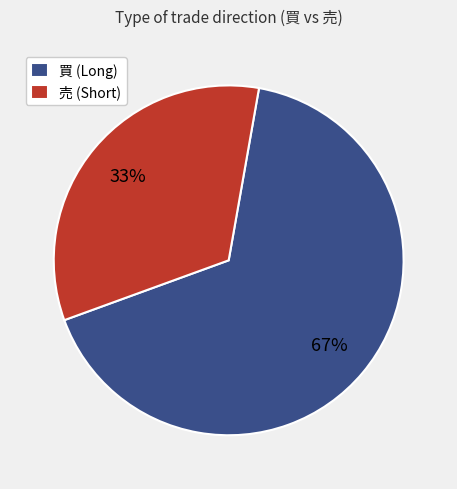

To the nearest percent, what is the combined percentage of 買 and 売?

100%